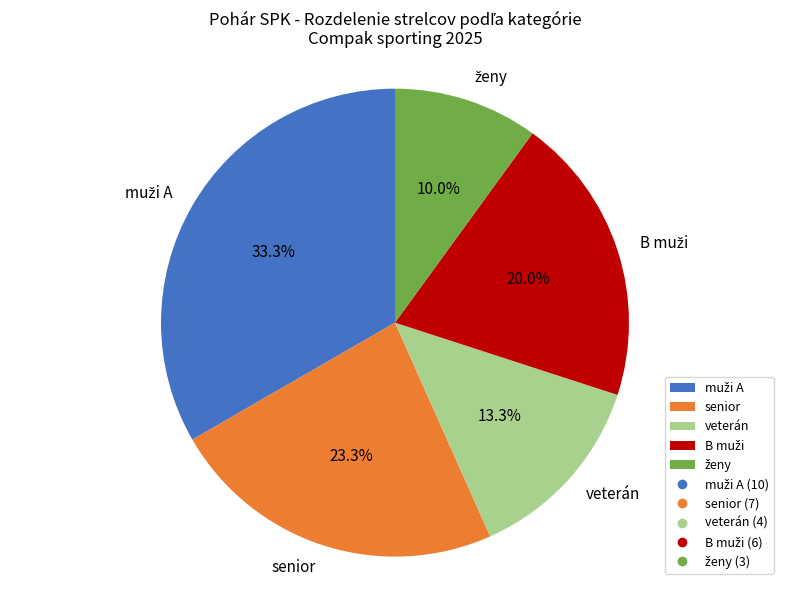

Is there any slice that represents more than half of the pie?

No